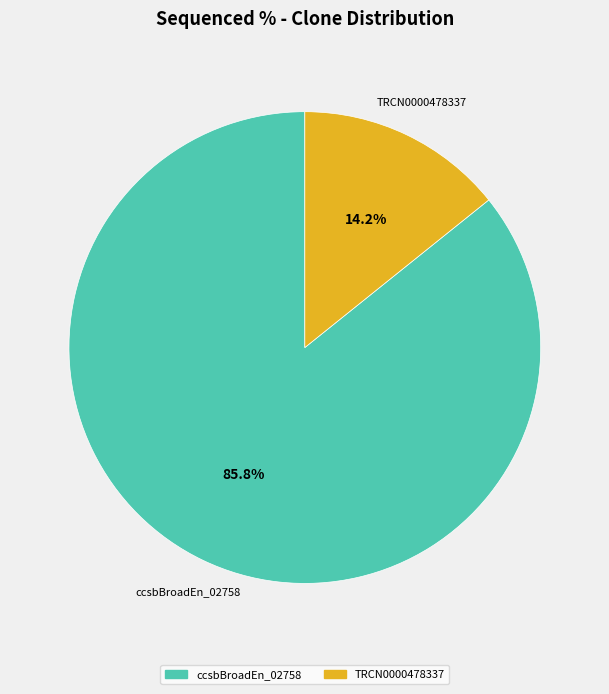

Does any single category account for the majority?

Yes